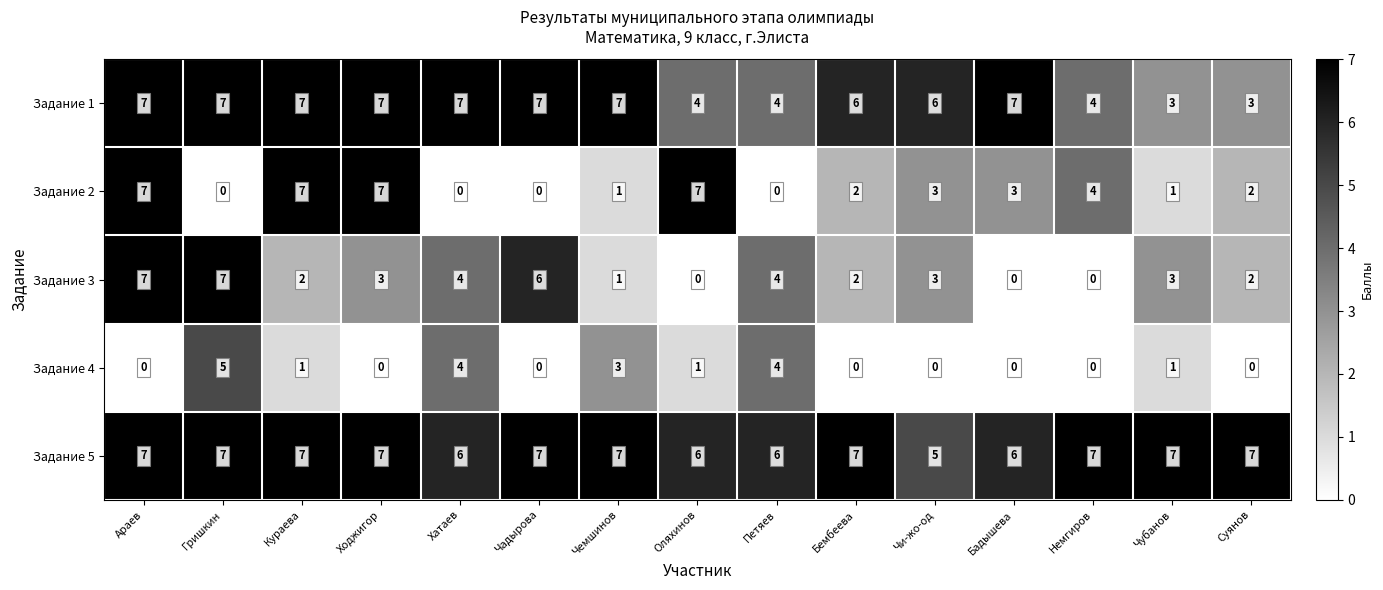

Which series changed the most between Оляхинов and Суянов?

Задание 2